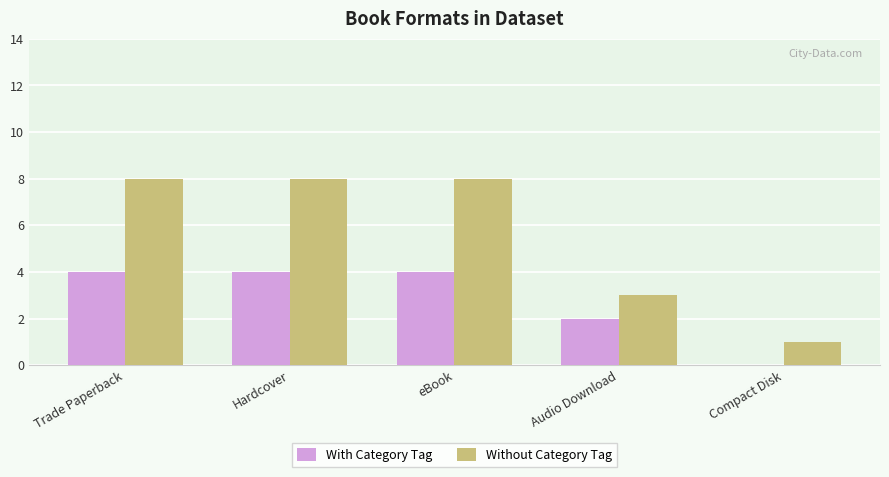

What is the total value across all series at Audio Download?

5